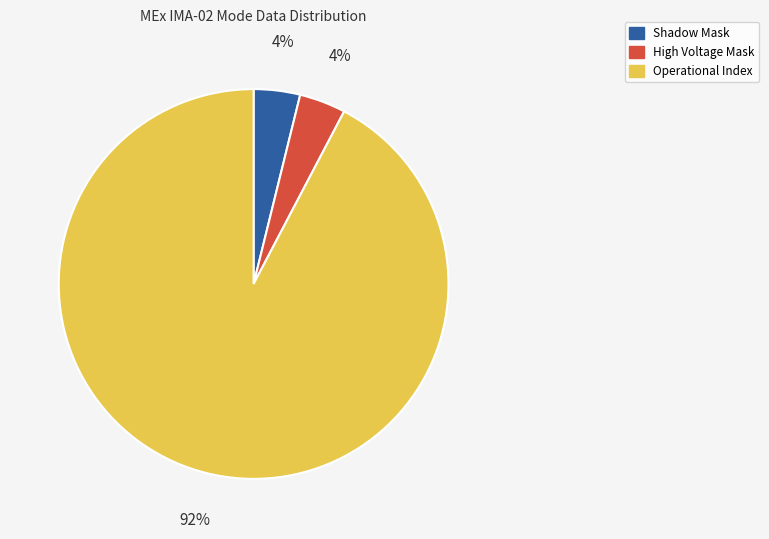

To the nearest percent, what is the average slice percentage?

33%